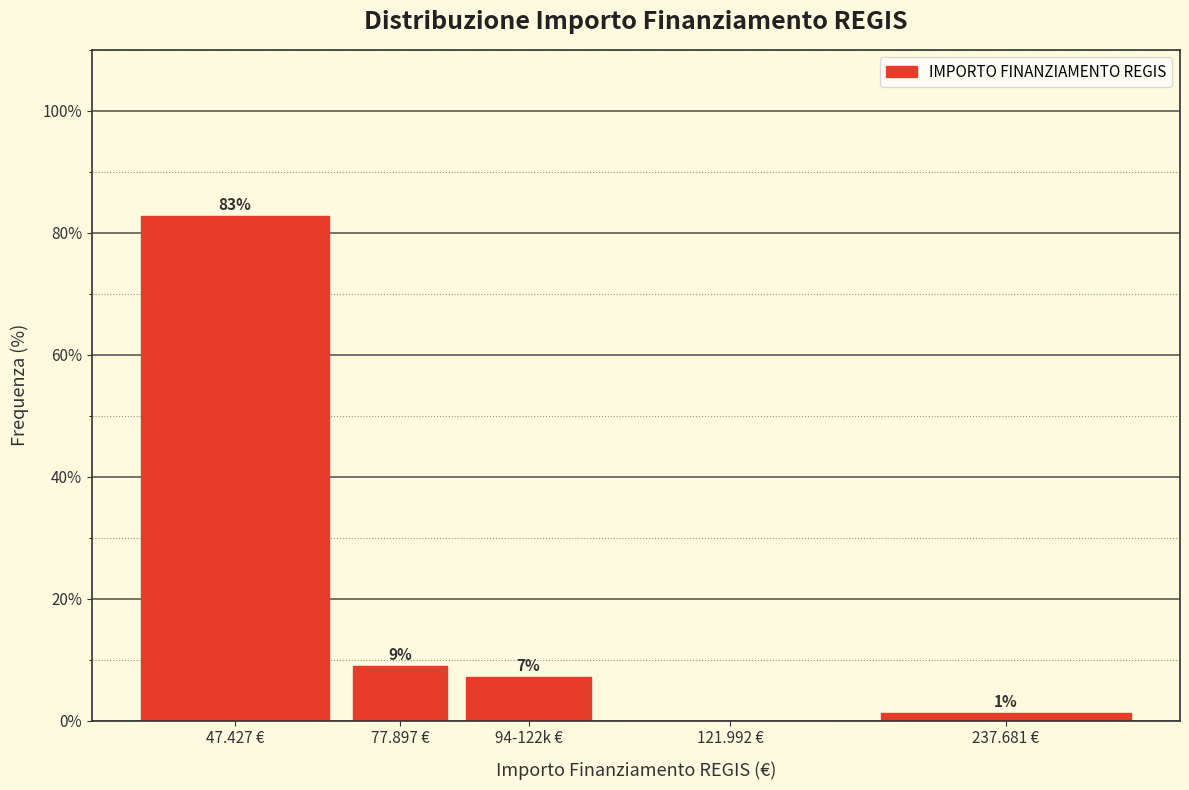

Are the bars horizontal?

No